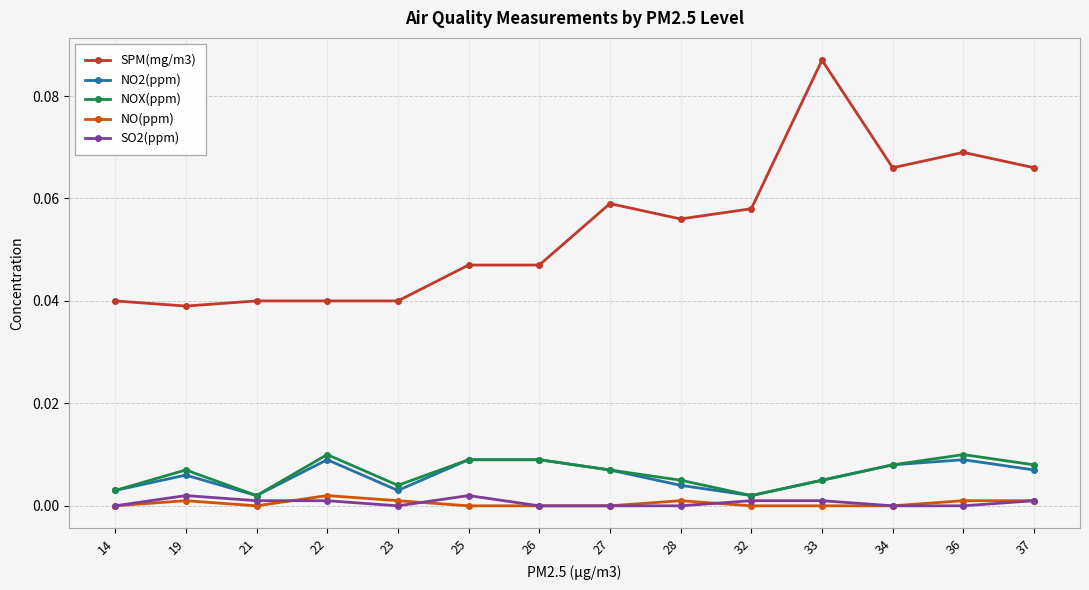

True or false: NO2(ppm) has more than 0 interior local peaks.

True